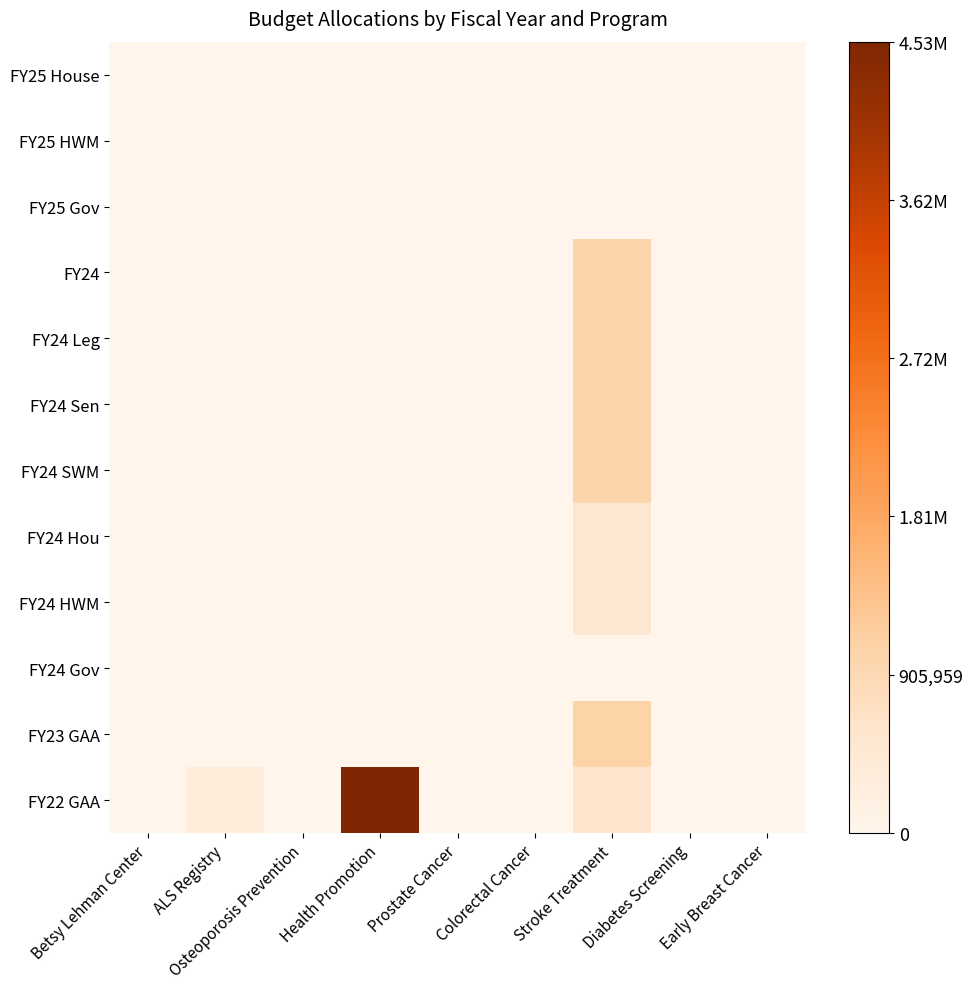

Rank the series by their maximum value, from highest to lowest.

FY22 GAA, FY23 GAA, FY24, FY24 Leg, FY24 Sen, FY24 SWM, FY24 Hou, FY24 HWM, FY25 House, FY25 HWM, FY25 Gov, FY24 Gov